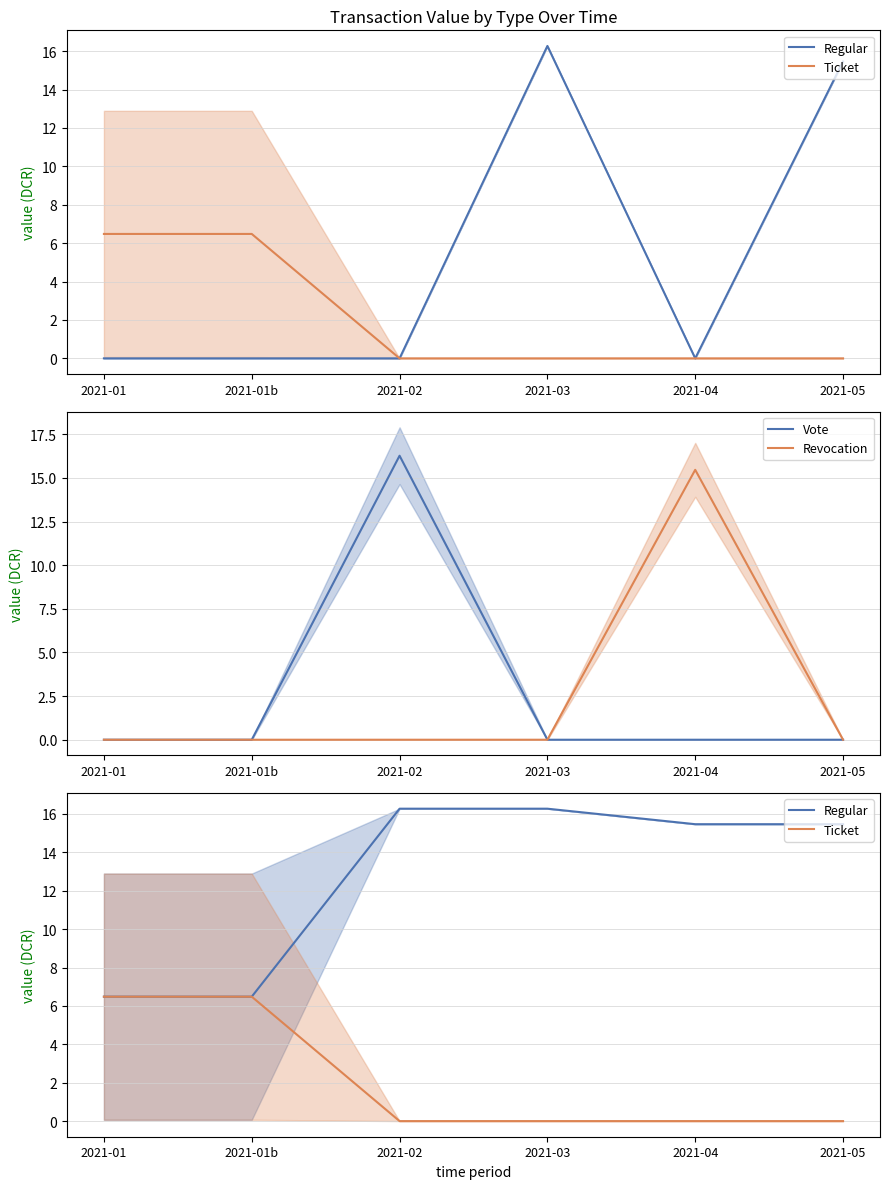

True or false: Regular and Revocation intersect in this chart.

False